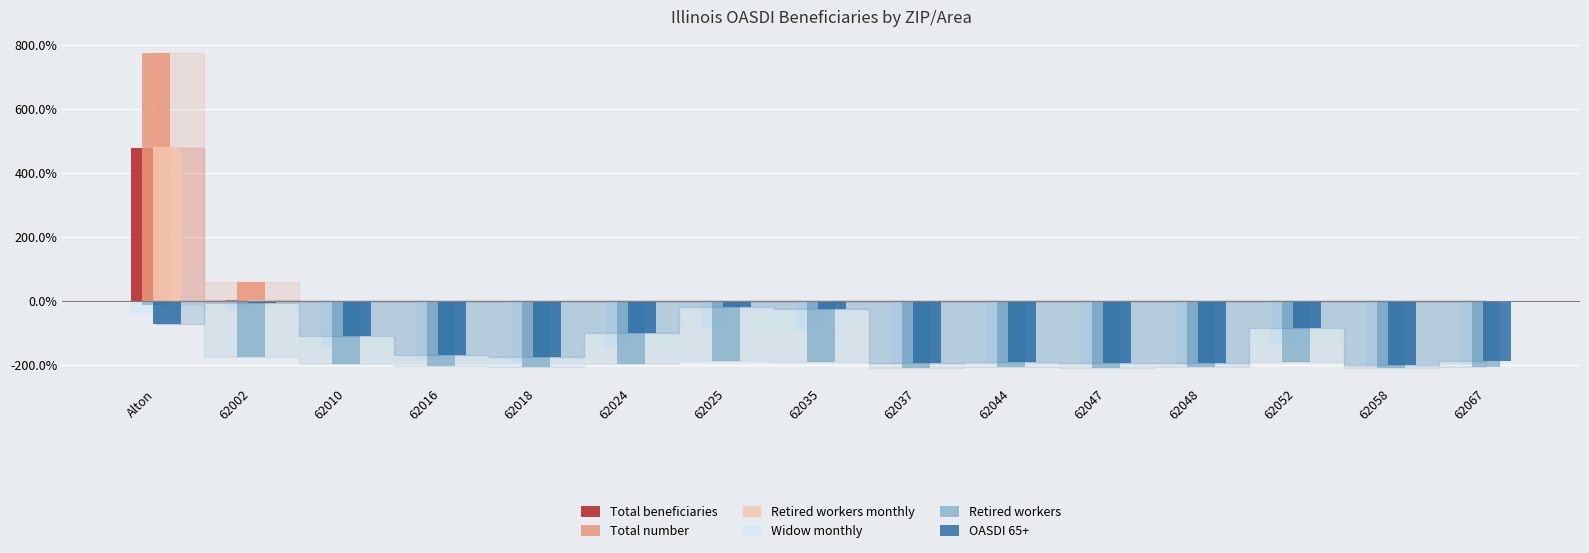

What is the maximum value shown in the chart?

776.3